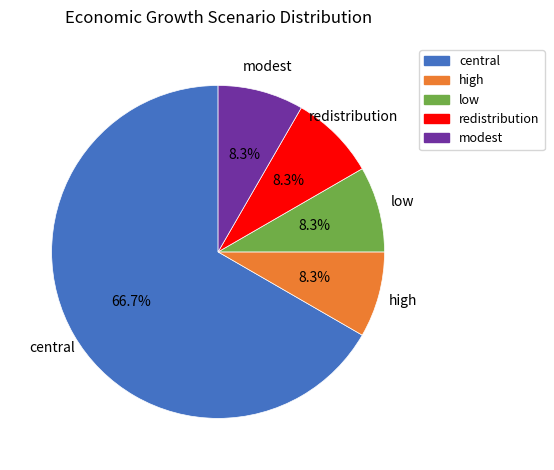

Which category has the biggest portion of the pie?

central